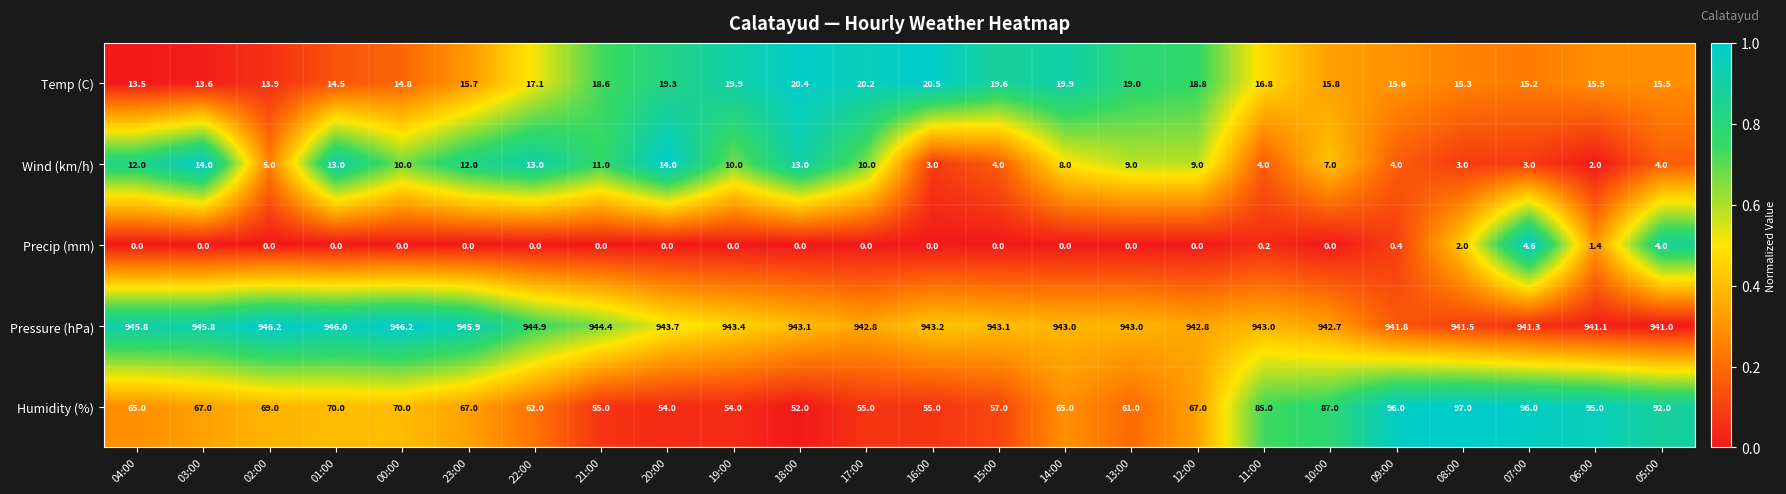

What is the difference between the highest and lowest values at 22:00?

944.9